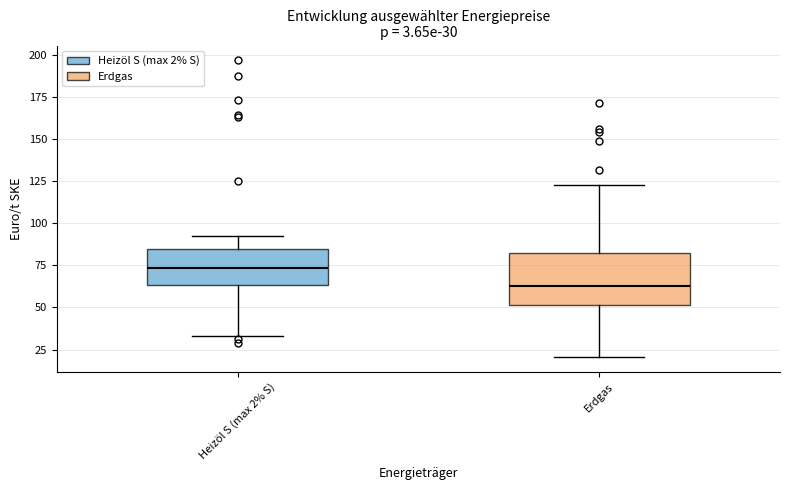

Which box is the tallest, from its lower edge to its upper edge?

Erdgas